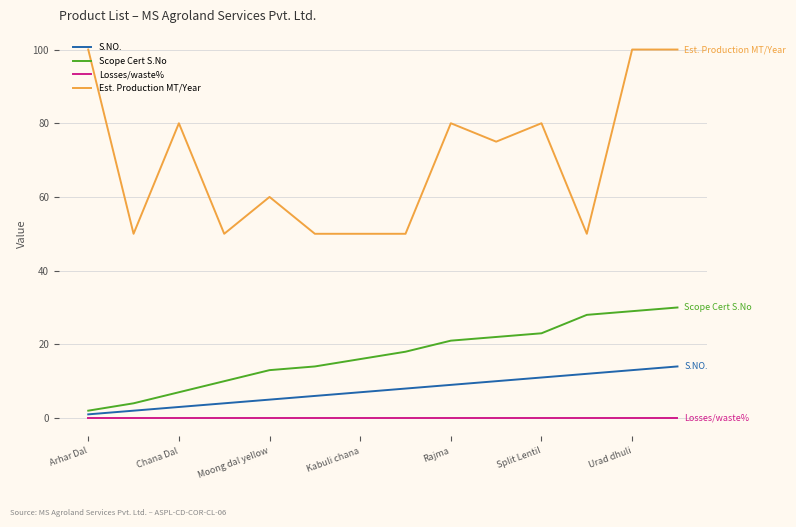

Which series has the largest total across all categories?

Est. Production MT/Year